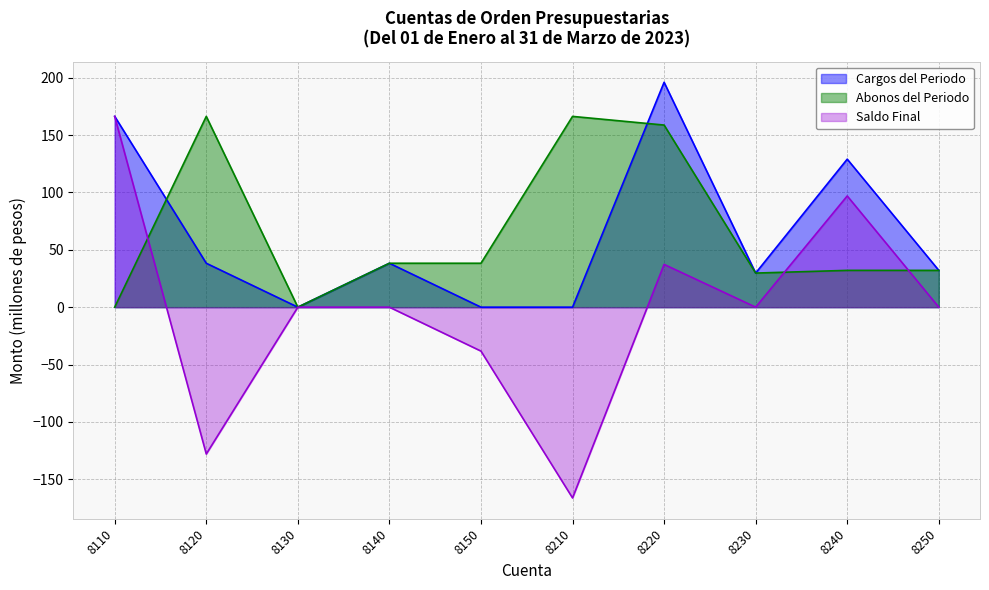

What are all the series names shown in the legend?

Cargos del Periodo, Abonos del Periodo, Saldo Final